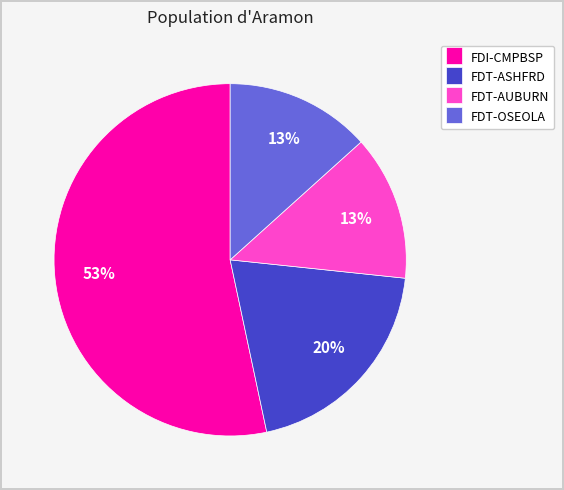

Is it true that FDI-CMPBSP is 53% of the pie?

True